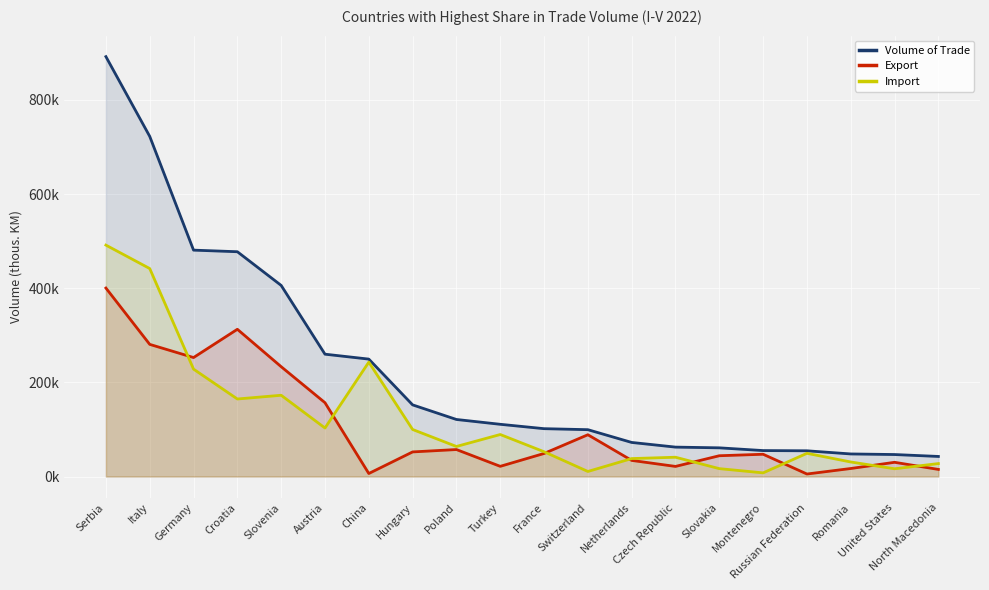

True or false: Volume of Trade has more than 0 interior local peaks.

False